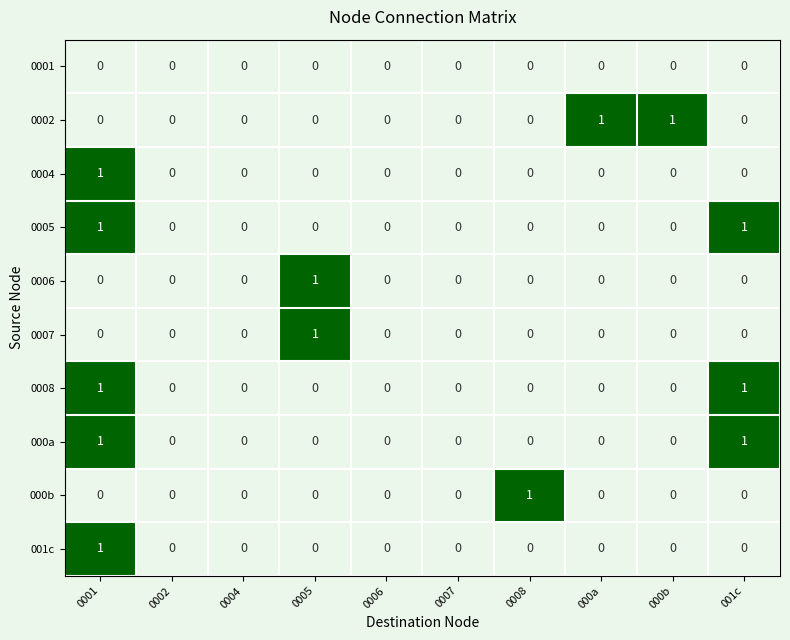

True or false: 0001 has a value of 0 at 001c.

True